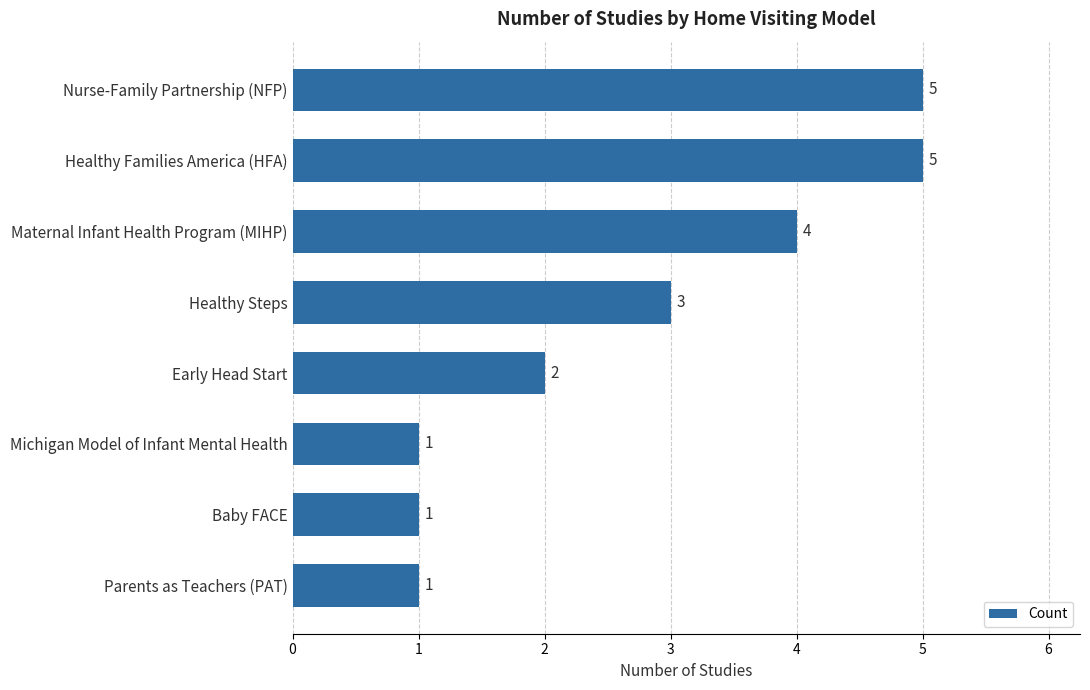

Where is the data nearest to the value 3?

Healthy Steps